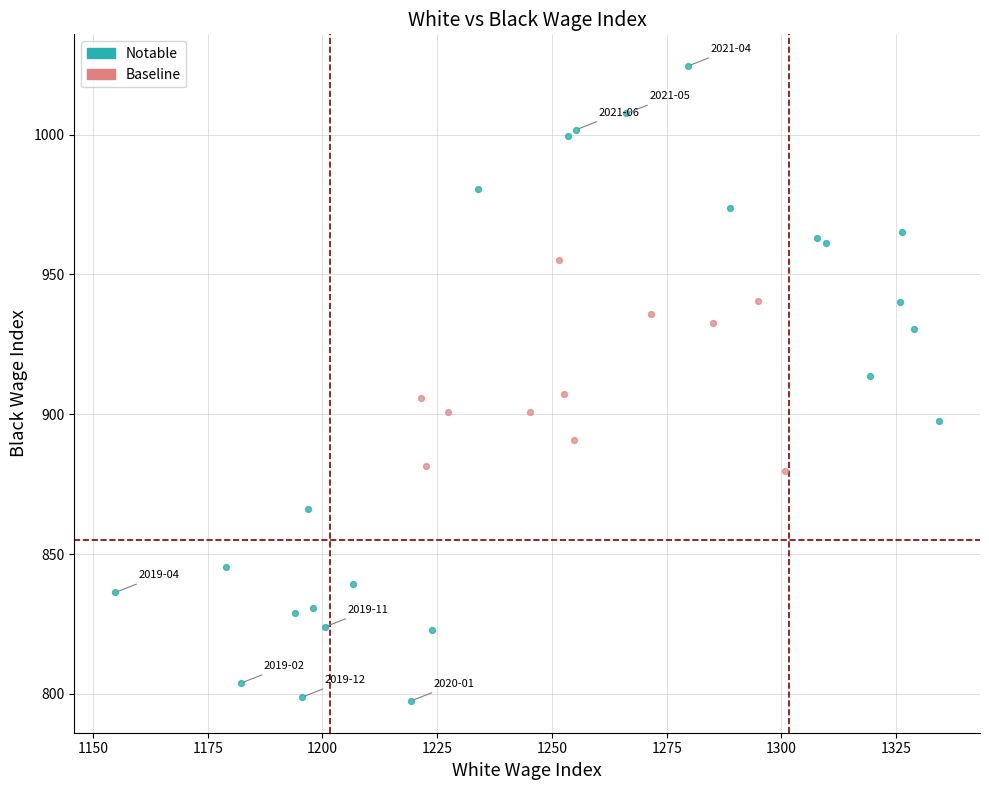

Which series contains the lowest Y value?

Notable